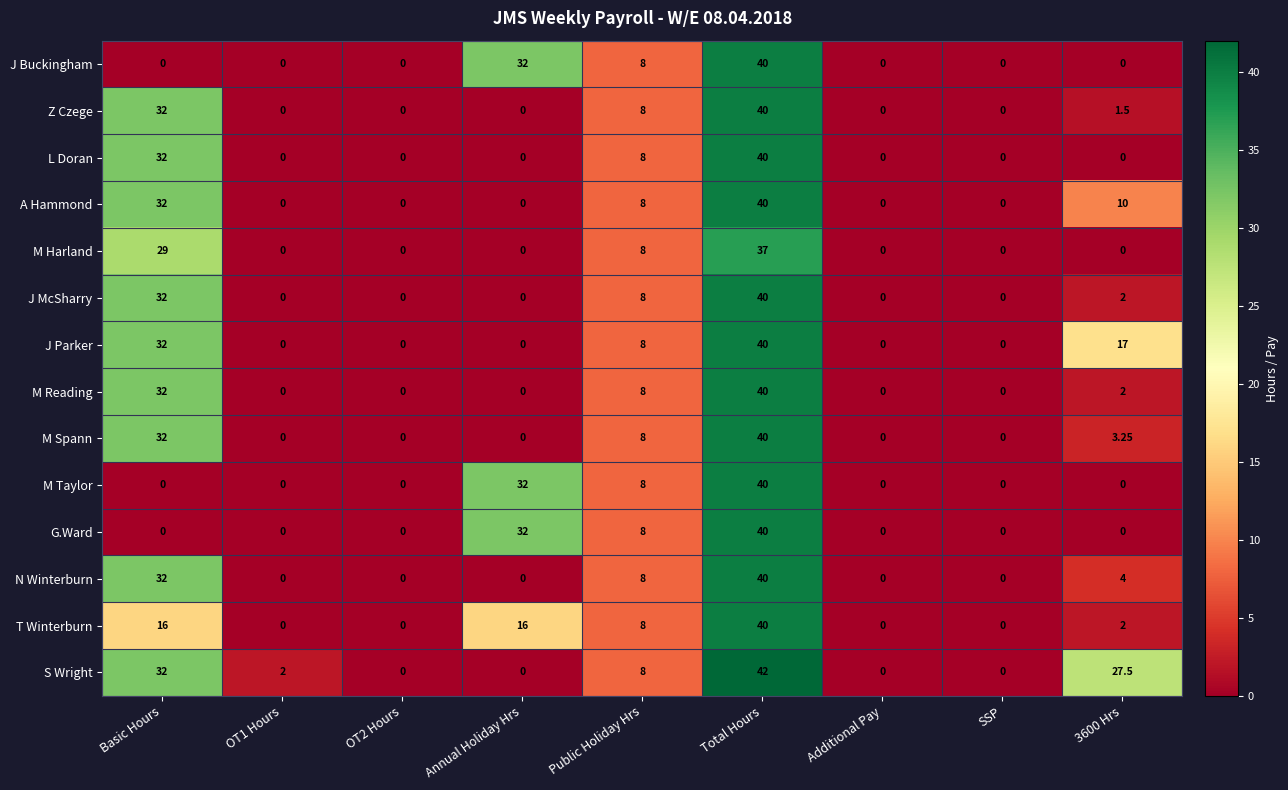

Count the number of categories in the chart.

9